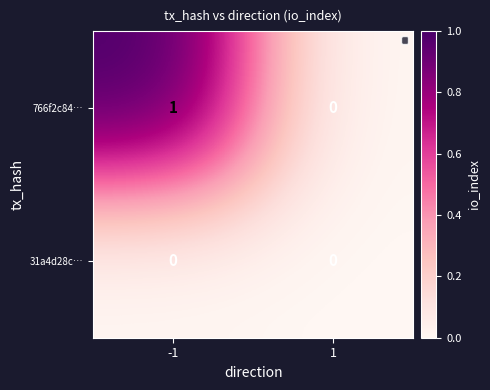

Which series has the largest total across all categories?

766f2c84…